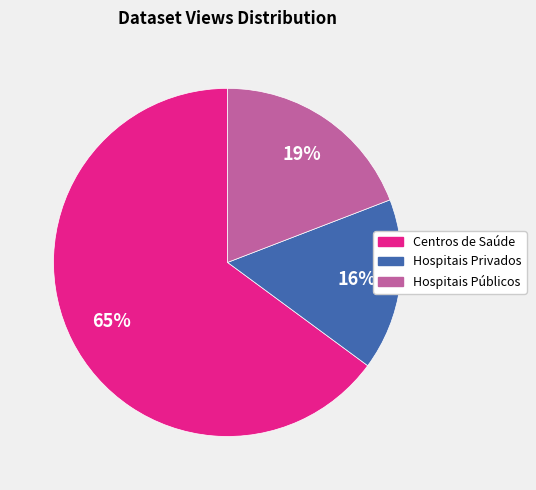

How many segments does this pie chart have?

3